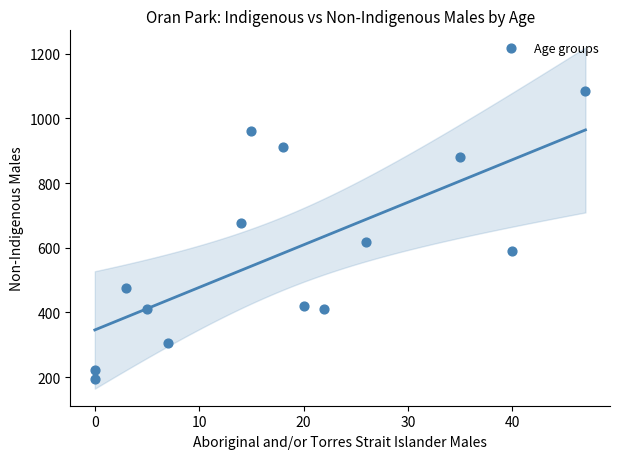

What Y value in the scatter plot is closest to 640?

617